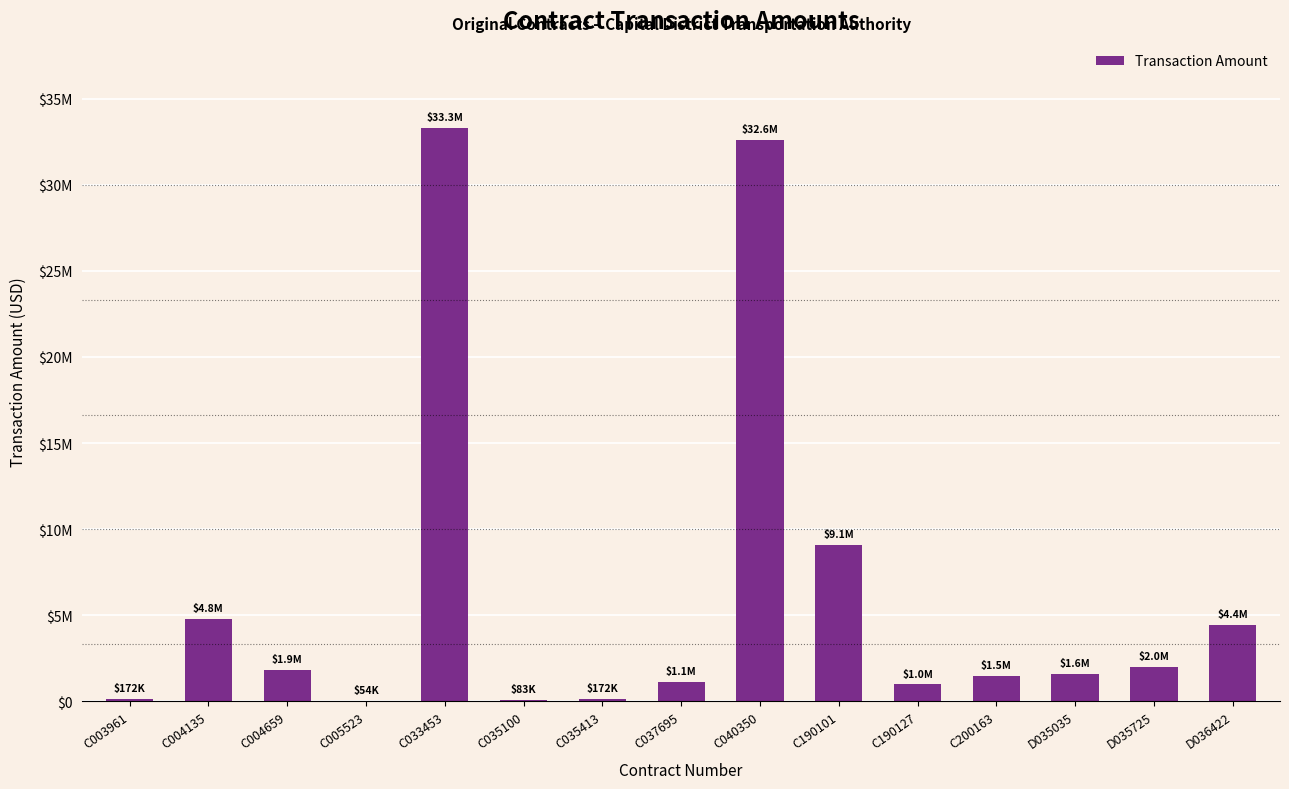

At which label does the data first exceed 1600000?

C004135